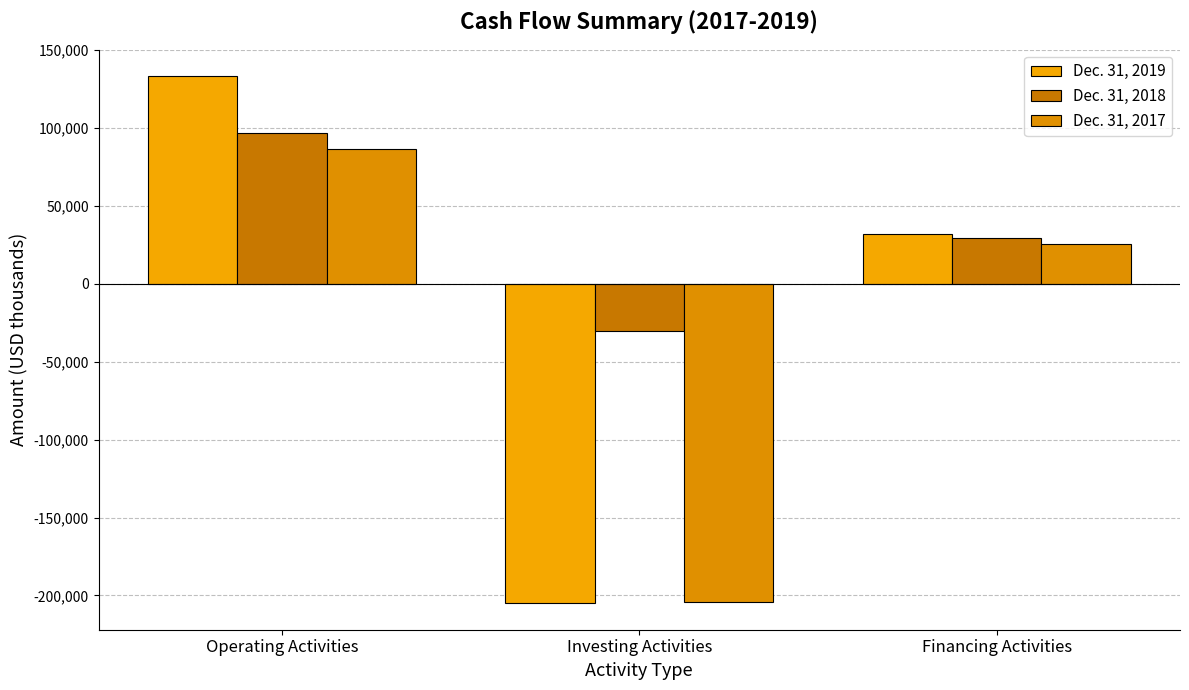

What is the label of the 2nd bar from the left?

Investing Activities